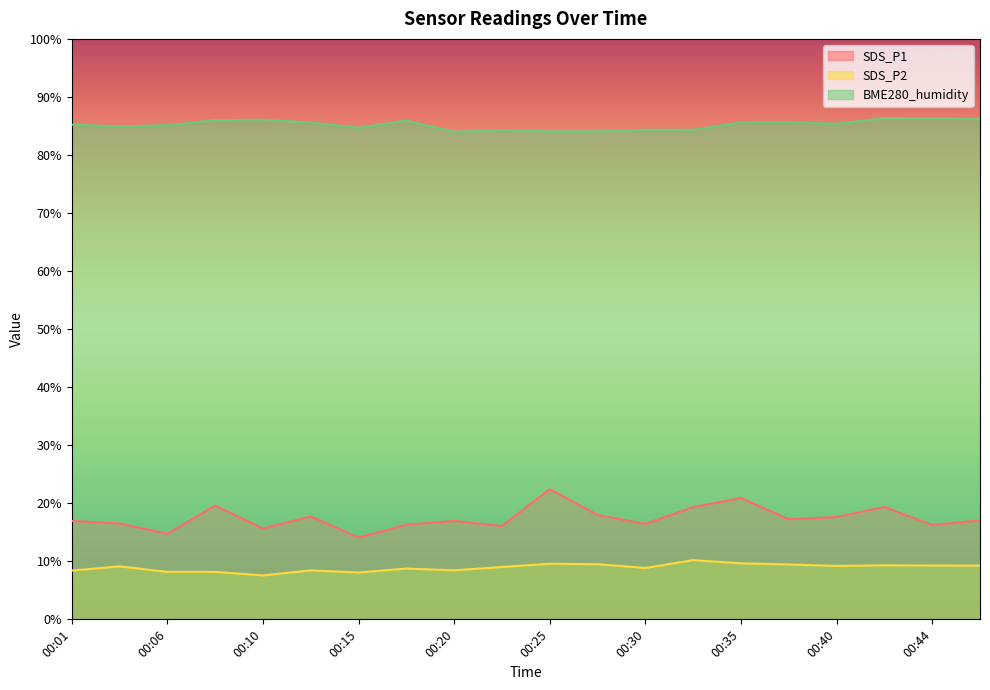

What is the difference between the highest and lowest values at 00:15?

76.6